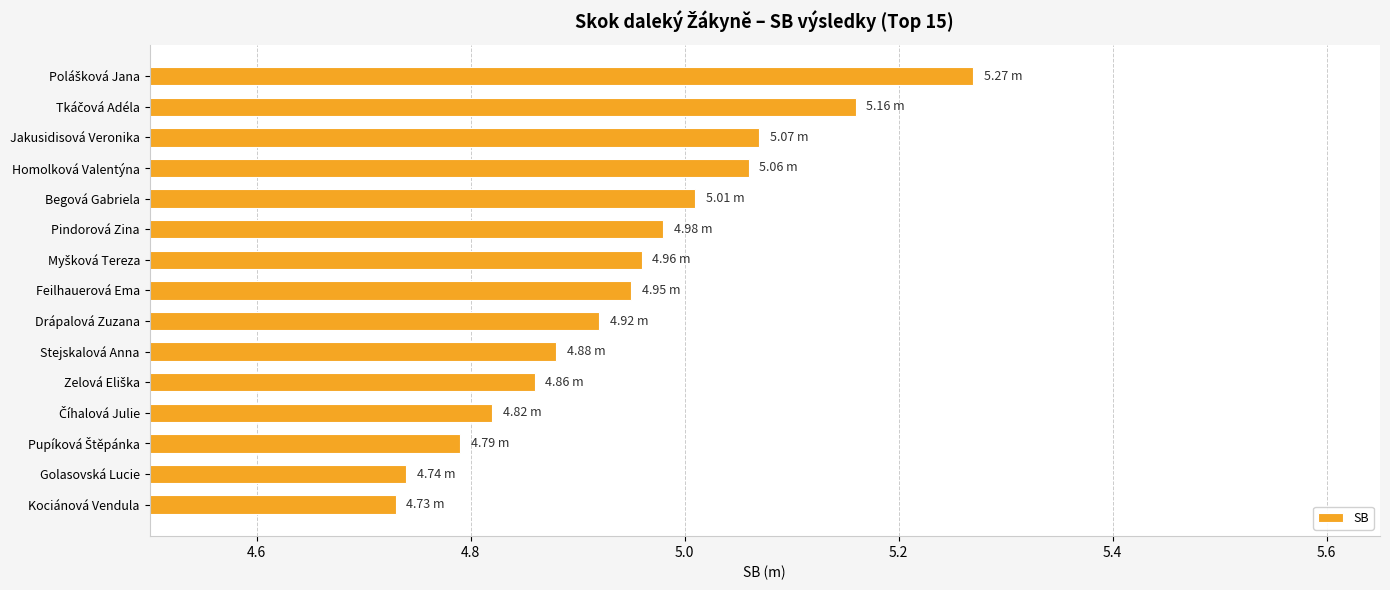

What is the difference between the second highest and minimum values?

0.4